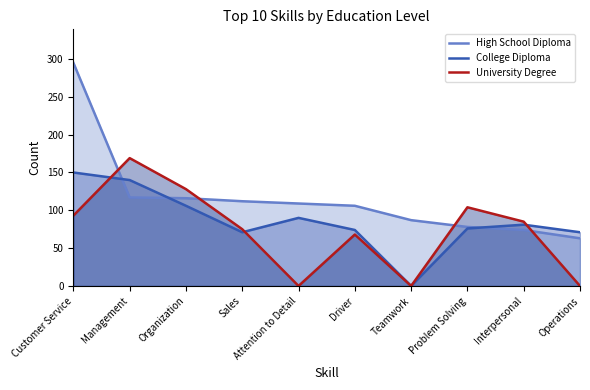

Reading left to right, what are all the values shown in this chart?

High School Diploma: Customer Service=295	Management=117	Organization=116	Sales=112	Attention to Detail=109	Driver=106	Teamwork=87	Problem Solving=78	Interpersonal=74	Operations=63
College Diploma: Customer Service=150	Management=140	Organization=106	Sales=71	Attention to Detail=90	Driver=74	Teamwork=0	Problem Solving=76	Interpersonal=81	Operations=71
University Degree: Customer Service=93	Management=169	Organization=128	Sales=75	Attention to Detail=0	Driver=68	Teamwork=0	Problem Solving=104	Interpersonal=85	Operations=0